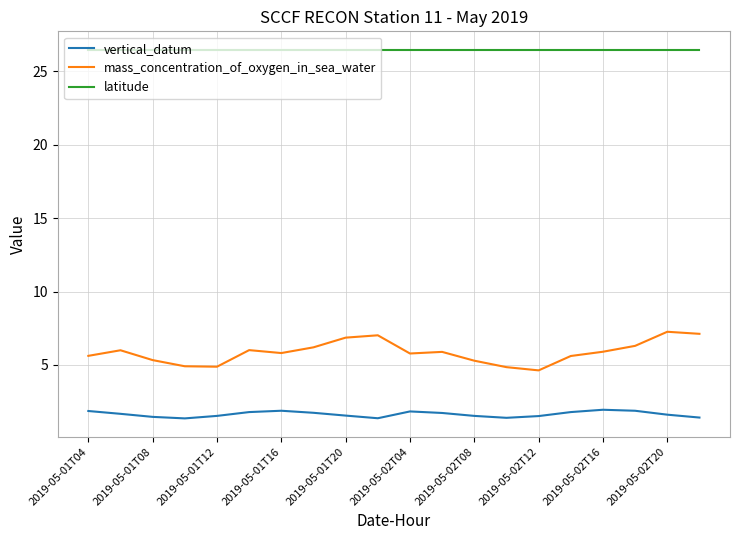

At how many categories does at least one series exceed 14?

20